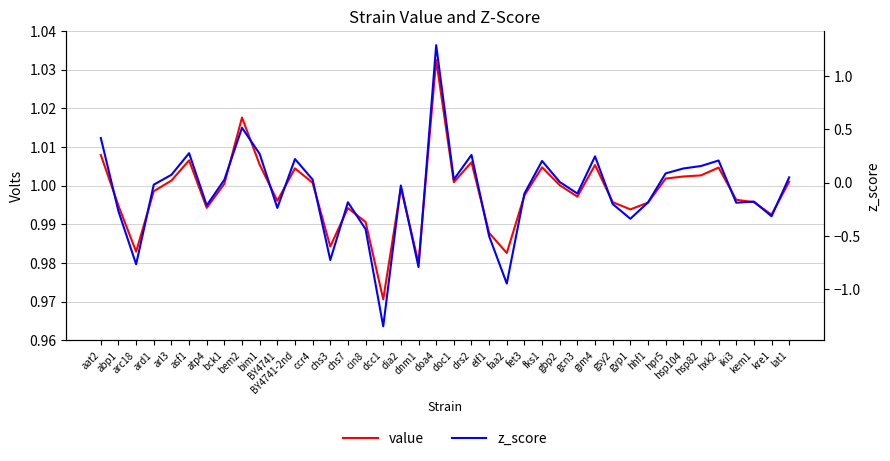

True or false: z_score and value intersect in this chart.

True